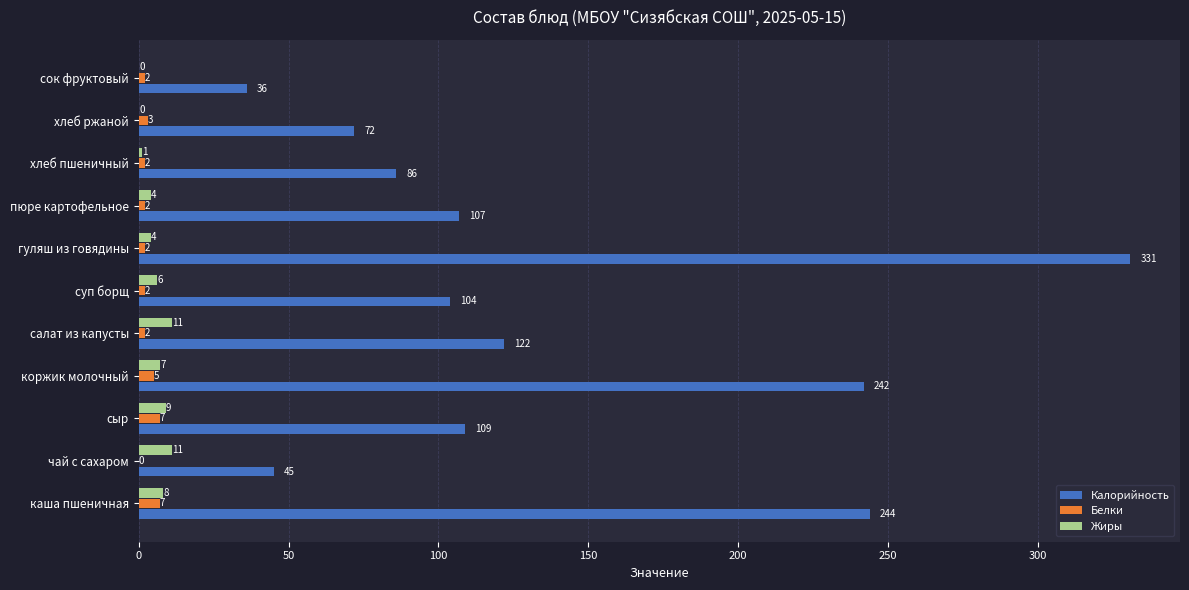

What is the maximum value shown in the chart?

331